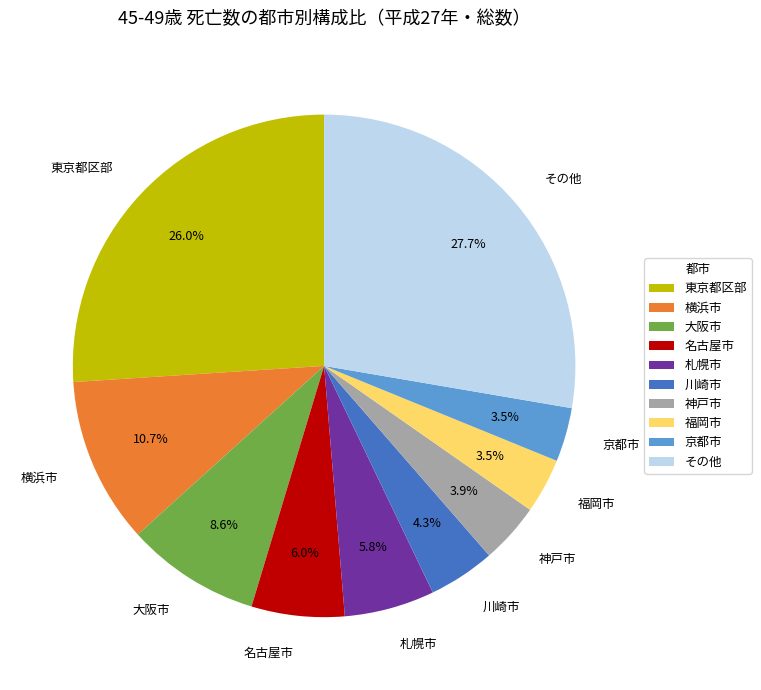

Does 川崎市 represent more than half of the total?

No